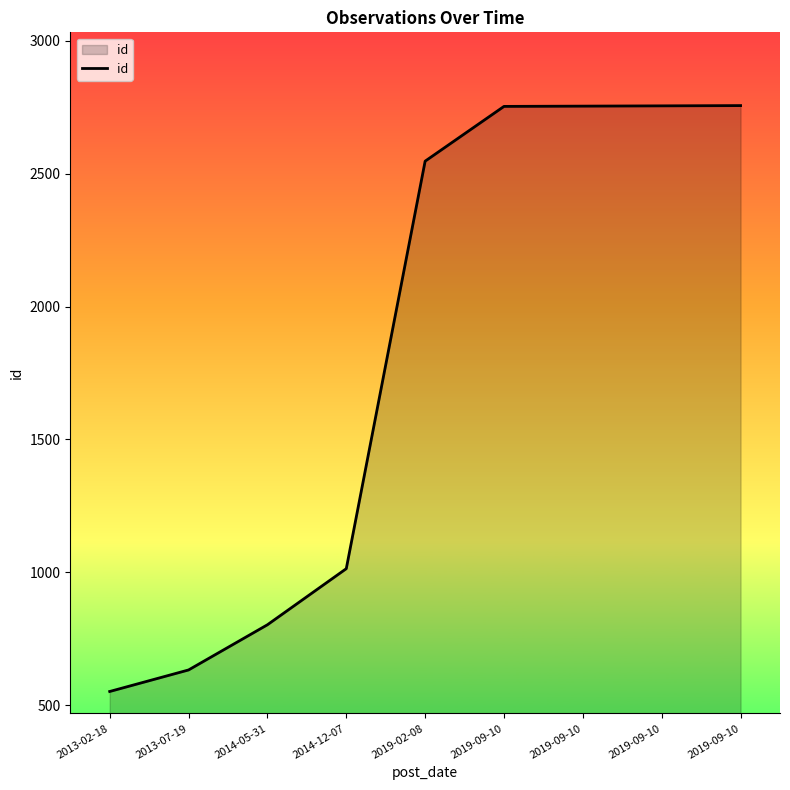

The value at 2019-09-10 is 2756. True or false?

True